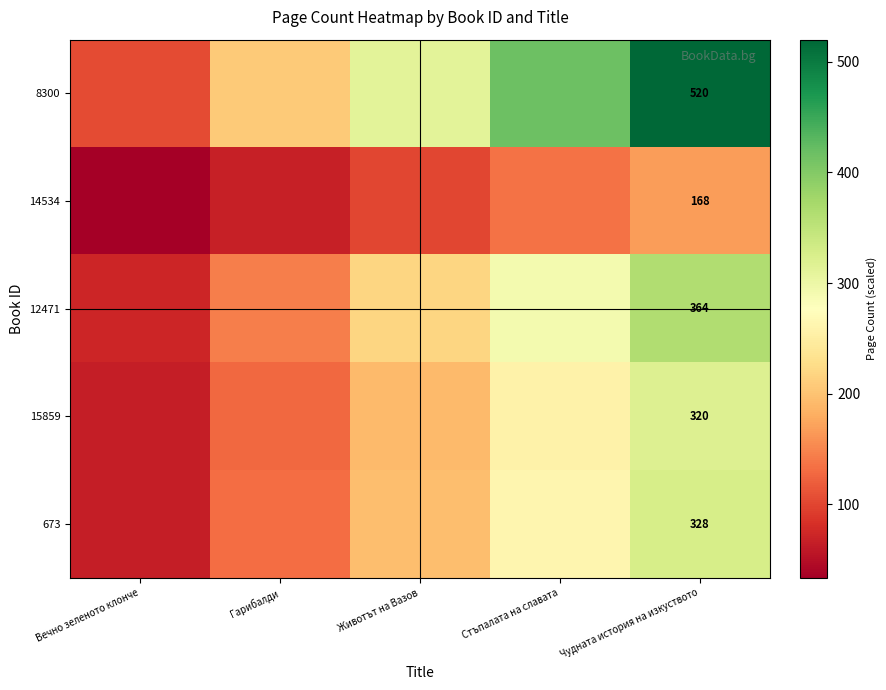

What is the difference between the highest and lowest values at Чудната история на изкуството?

352.0